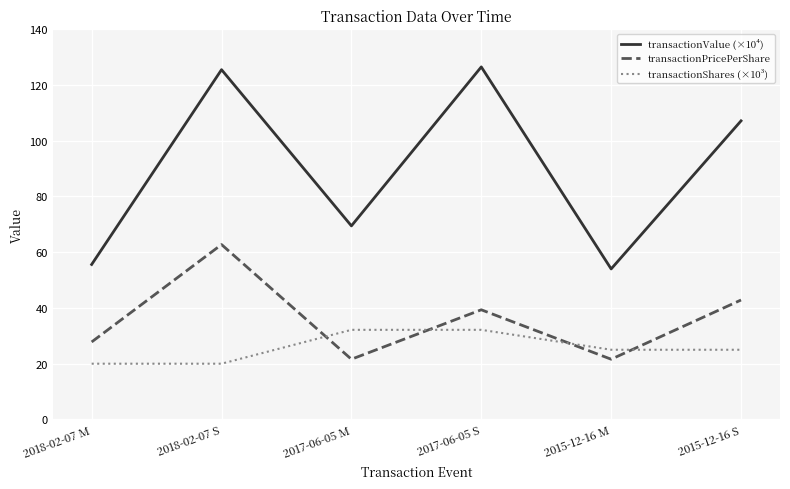

Does the chart have visible grid lines?

Yes